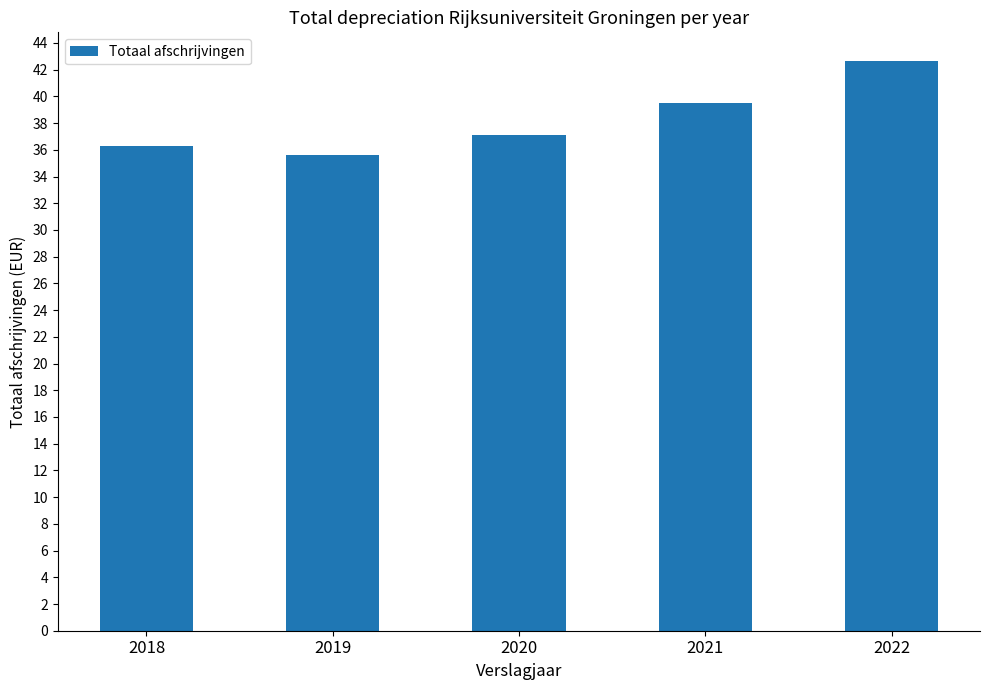

Are the bars horizontal?

No